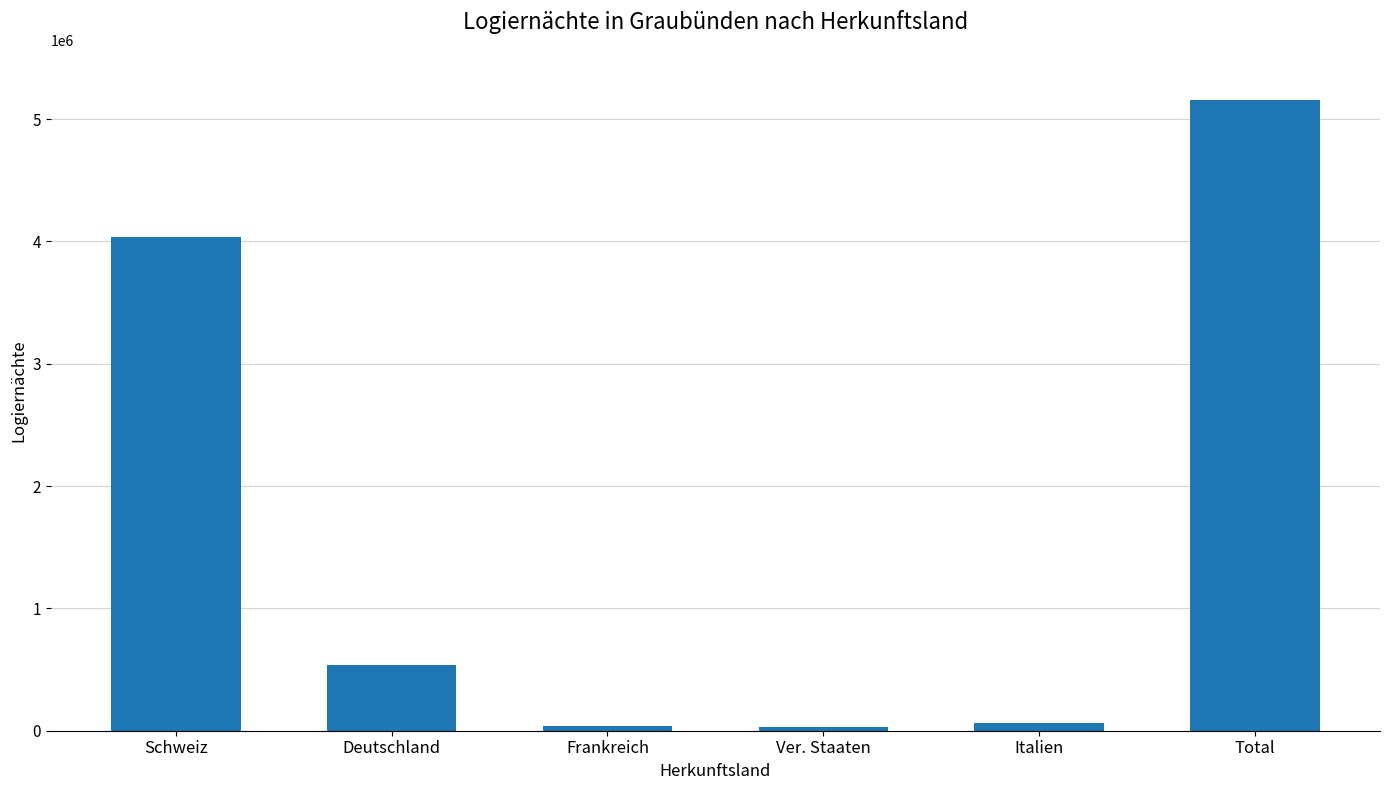

True or false: the data shows 539578 at Deutschland.

True